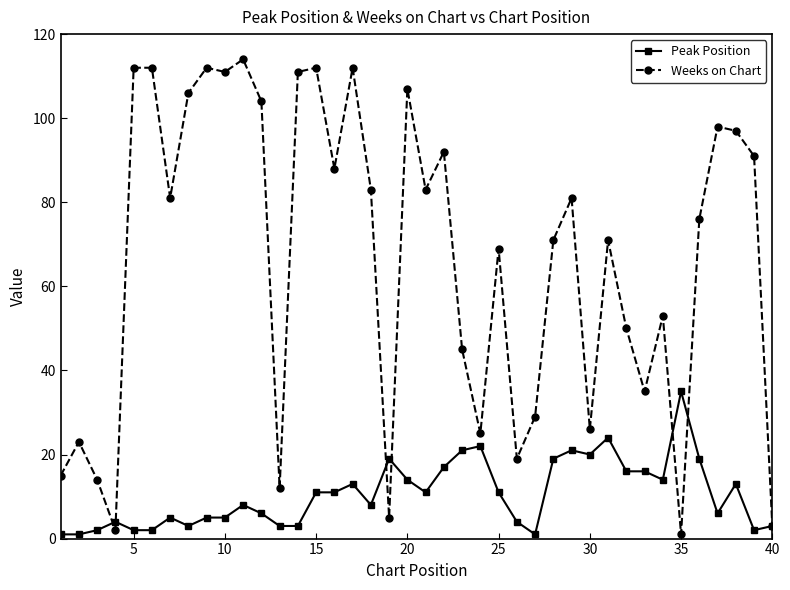

How many categories are shown in the chart?

40